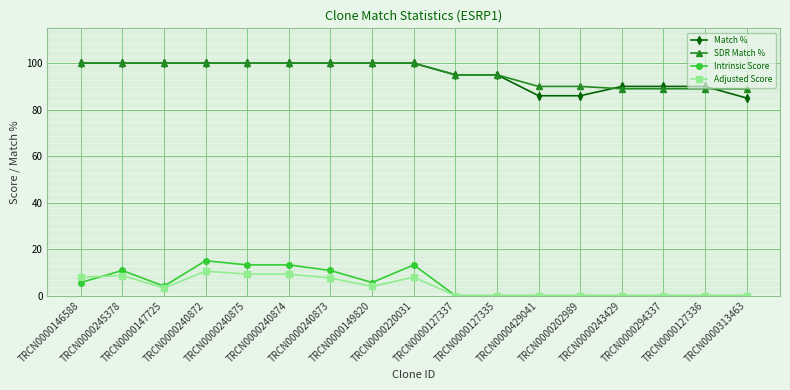

What is the minimum value for SDR Match %?

89.0